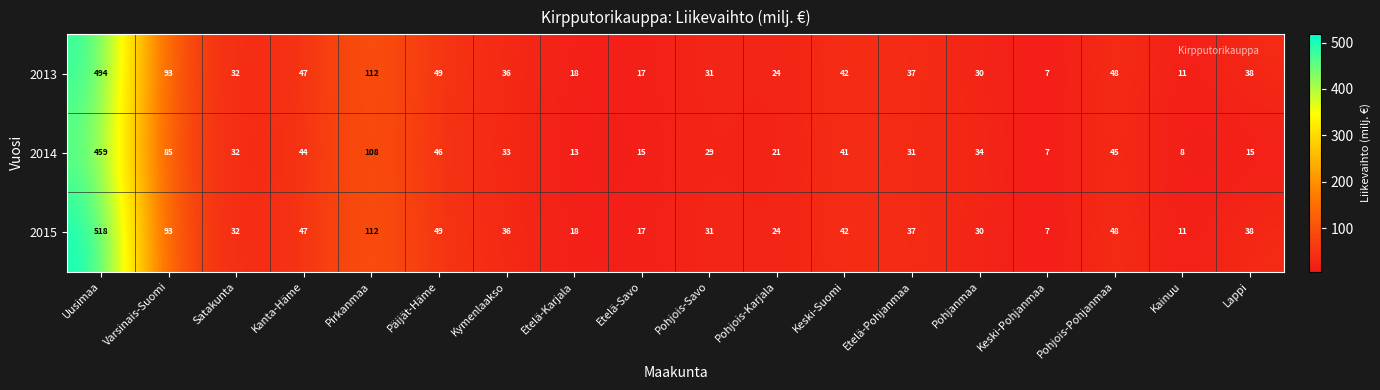

What is the difference between the second highest and minimum values in the 2015 series?

105